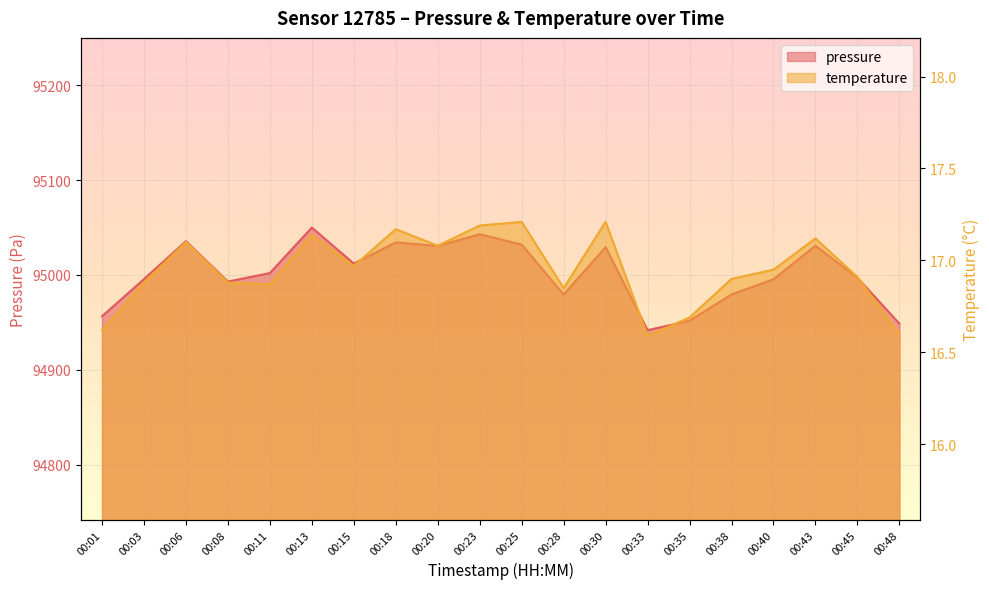

At which category is the sum across all series the highest?

00:13